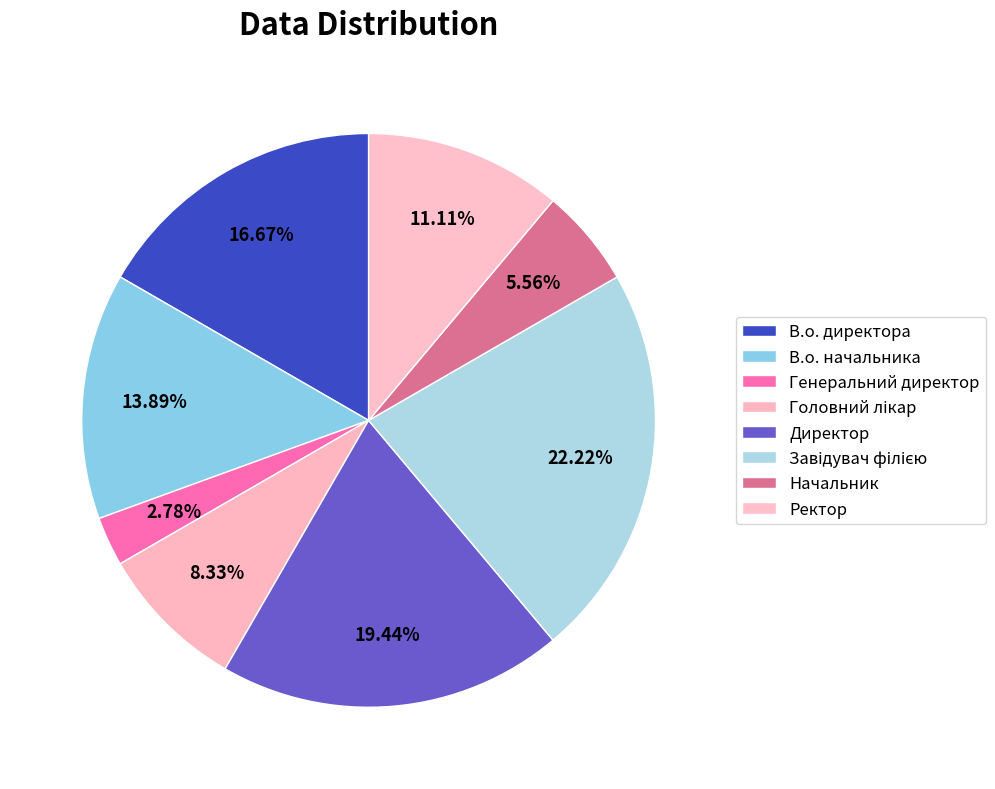

Combined, what portion of the pie is Генеральний директор and Начальник?

8.3%